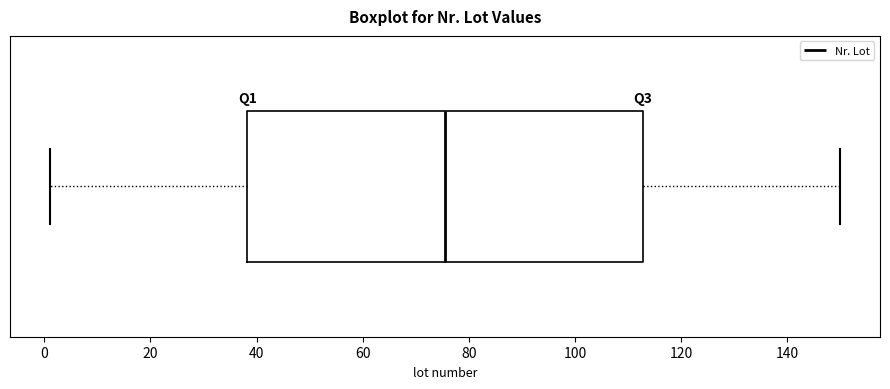

Where is the right edge of the box on the x-axis? The values are not printed on the chart, so give them approximately, as read against the axis.

112